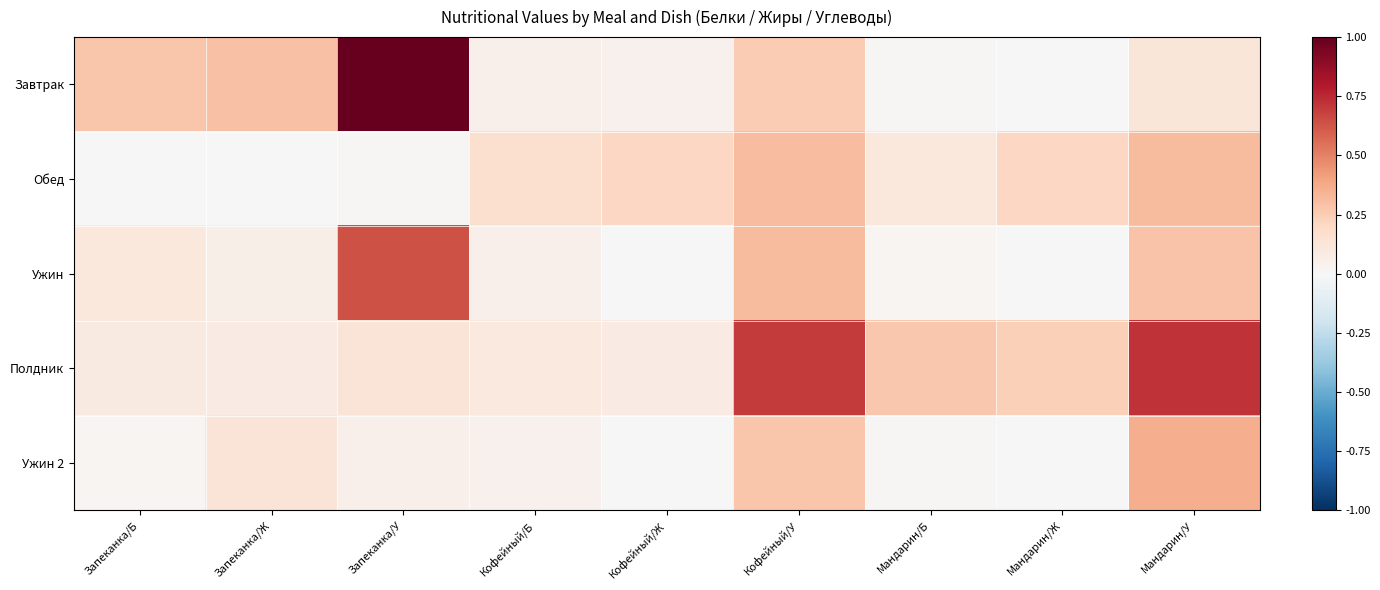

What is the total value across all series at Мандарин/У?

1.8